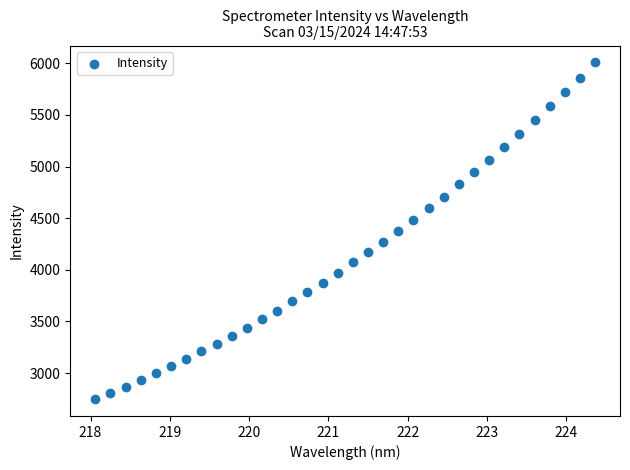

What is the range of Y values (max minus min)?

3262.4